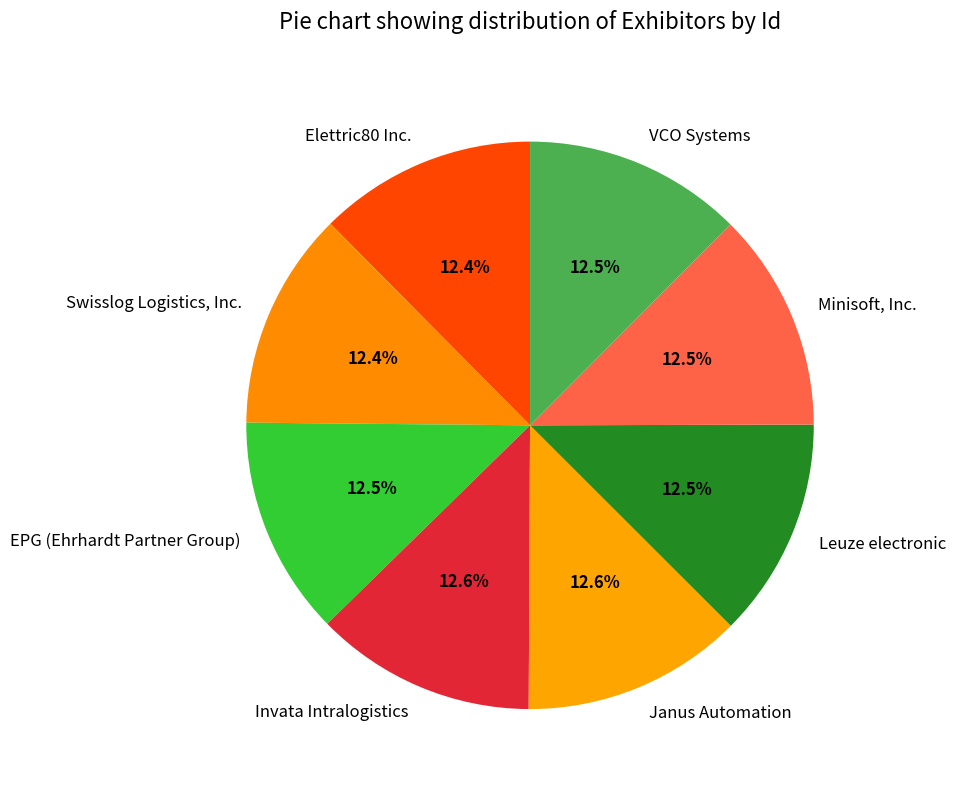

What percentage is NOT represented by EPG (Ehrhardt Partner Group)?

87.5%